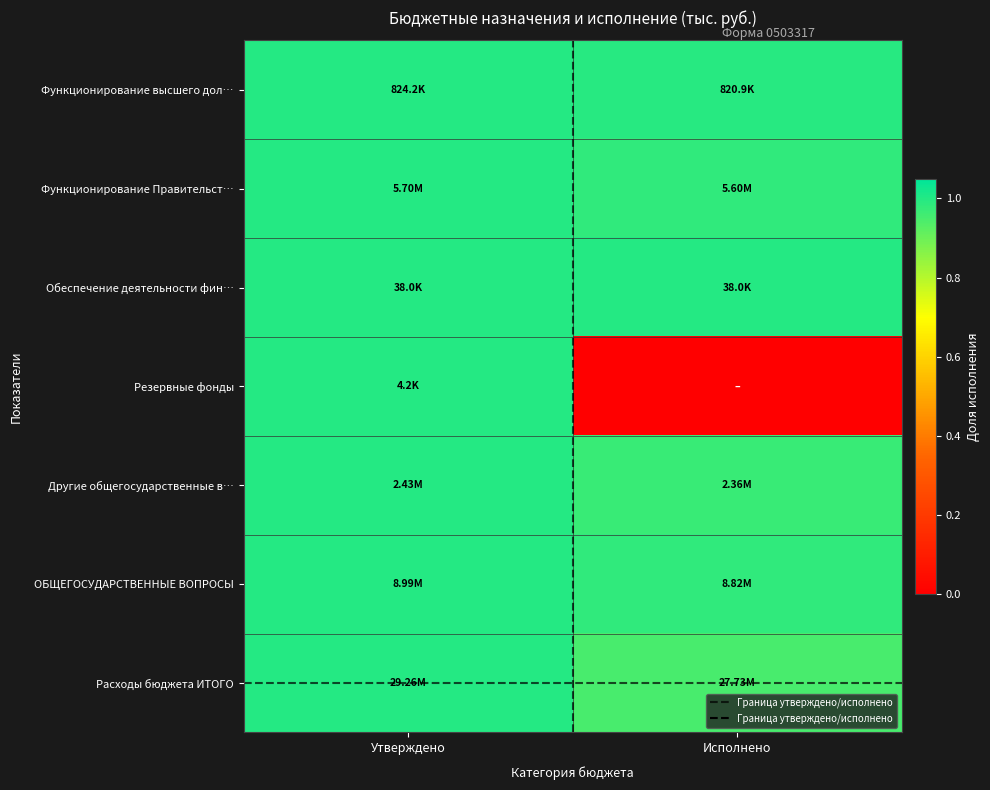

Which series has the largest range (max minus min)?

Граница утверждено/исполнено